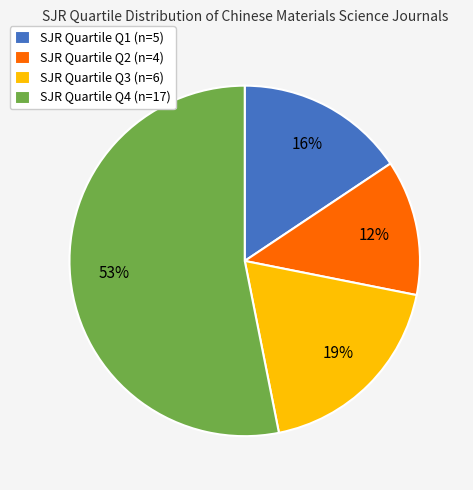

To the nearest percent, what is the difference between the largest and smallest slice percentages?

41%